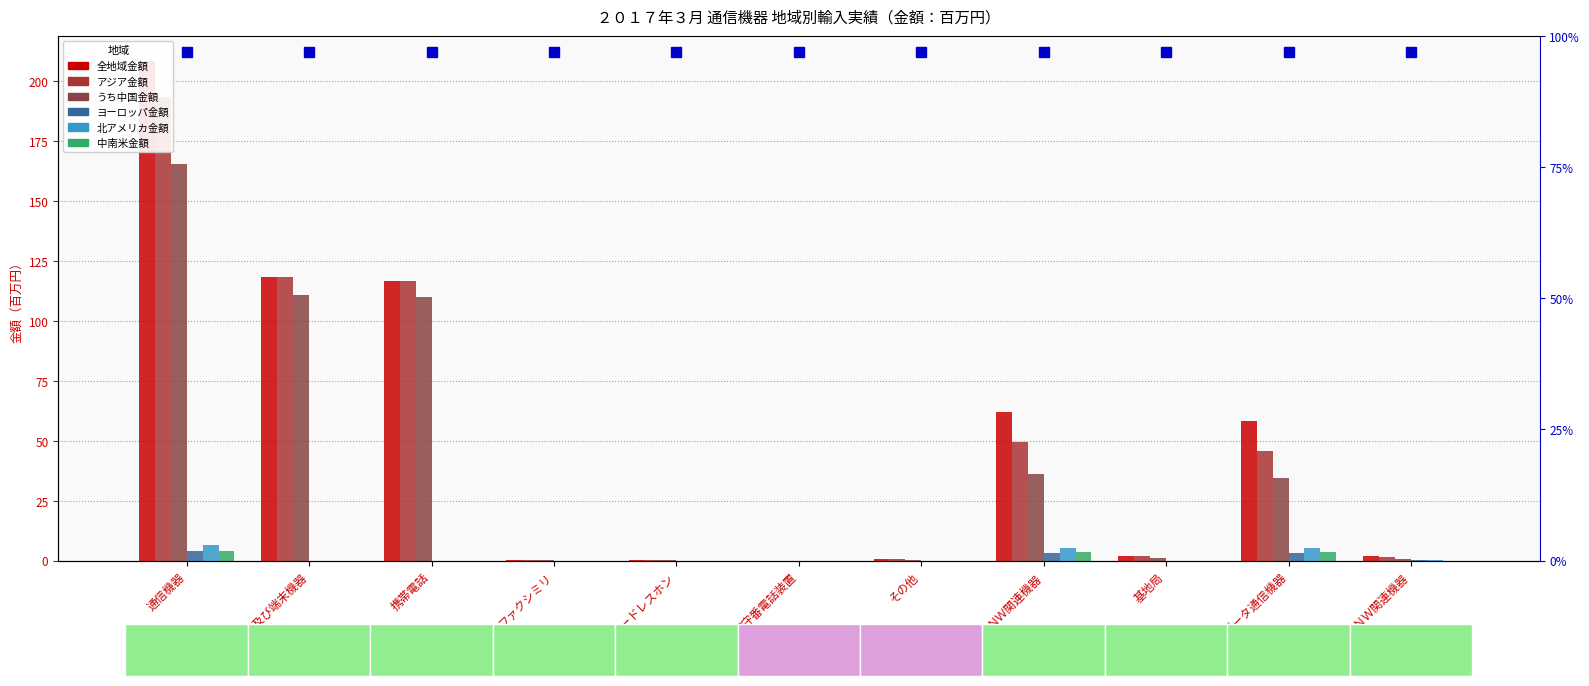

Which series has the widest spread of values?

全地域金額